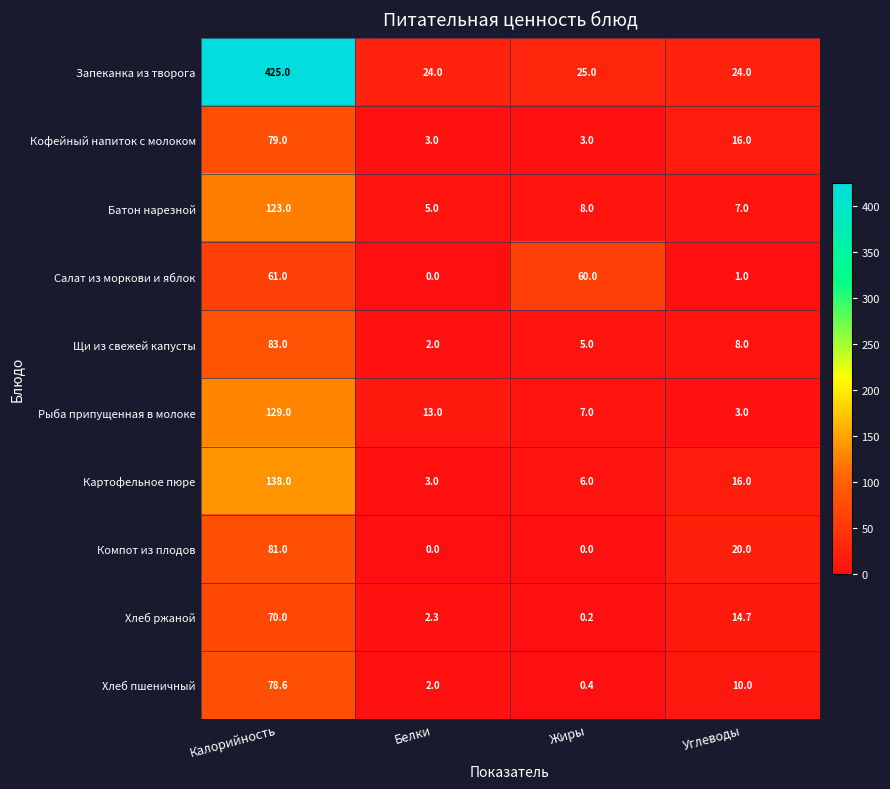

How many series are shown in this chart?

10